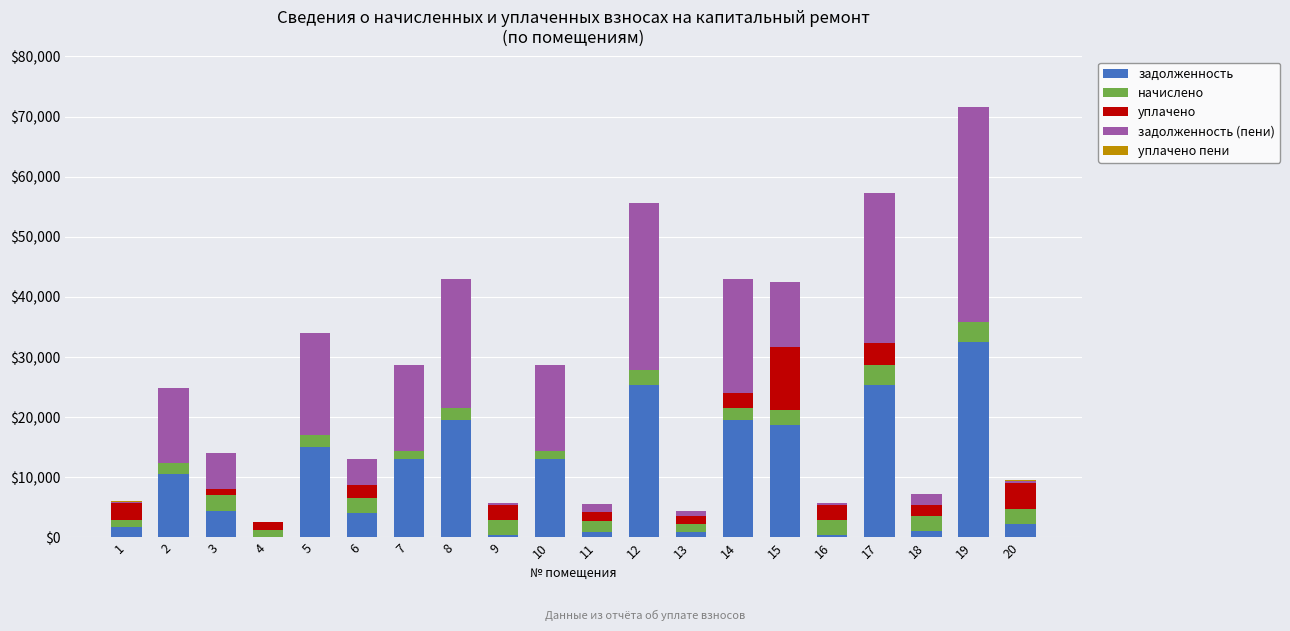

At which category is the sum across all series the highest?

19